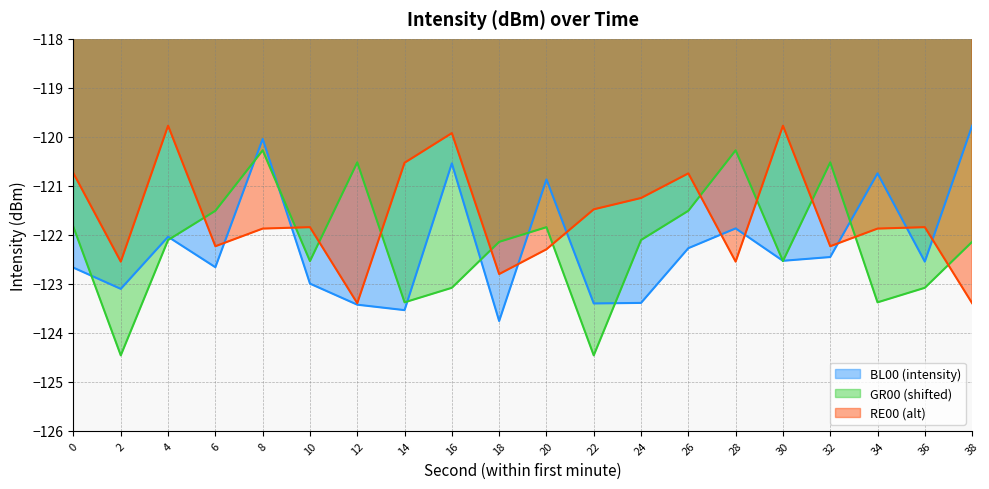

True or false: the data shows -84.7 at 30.

False